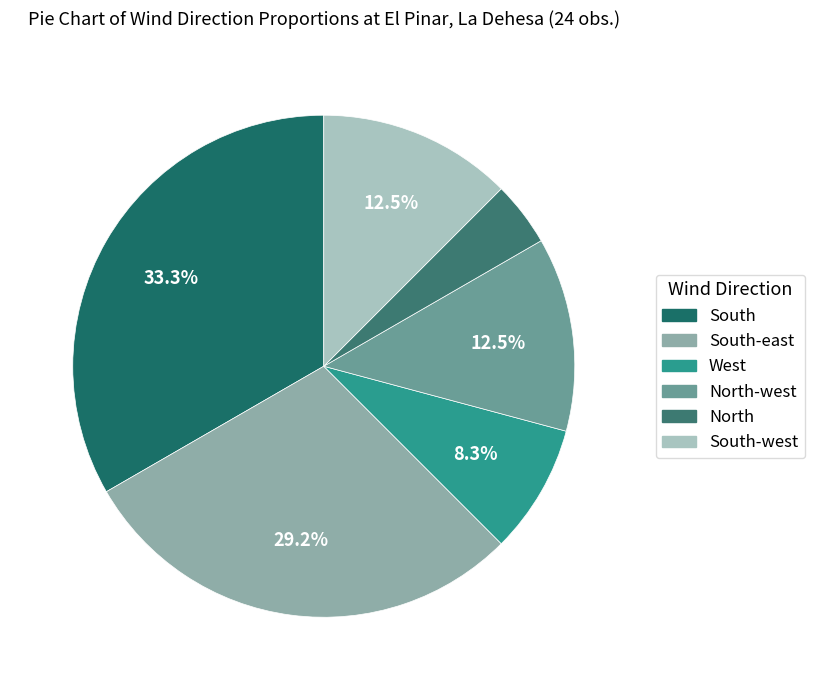

How many slices are in this pie chart?

6